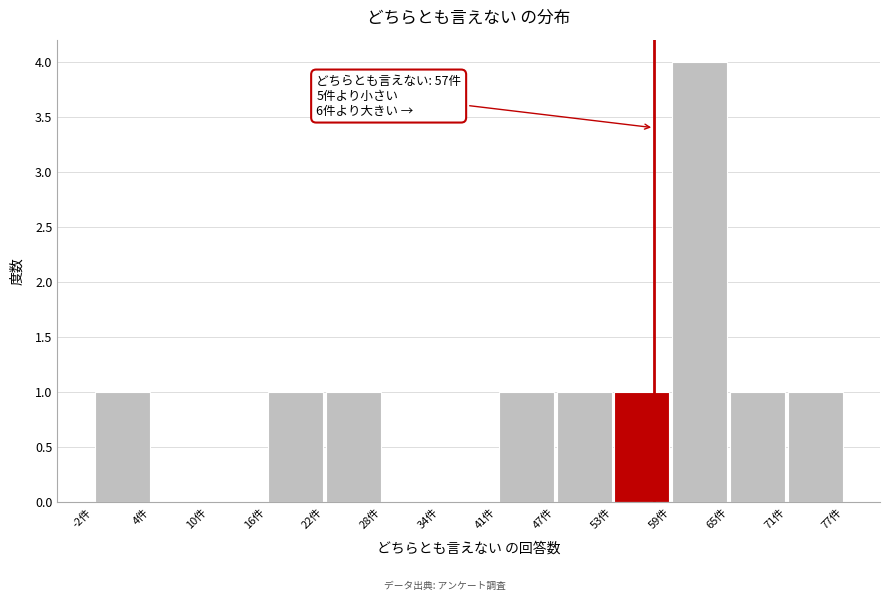

Over which range of the x-axis is the bar tallest?

59 to 65